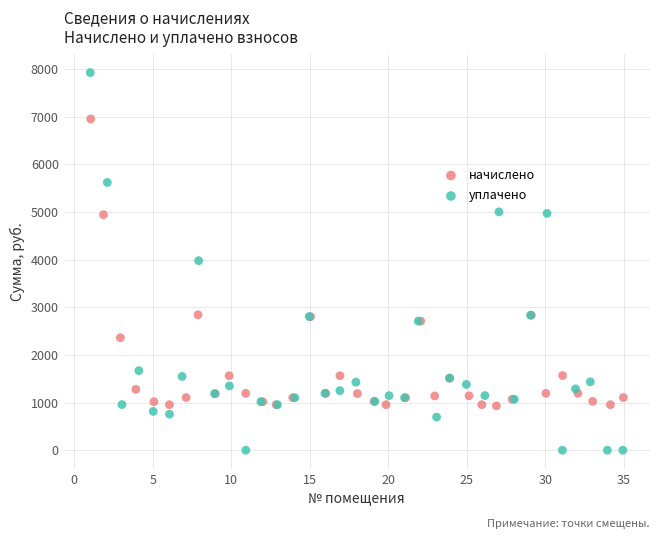

Which series has the widest spread of Y values?

уплачено